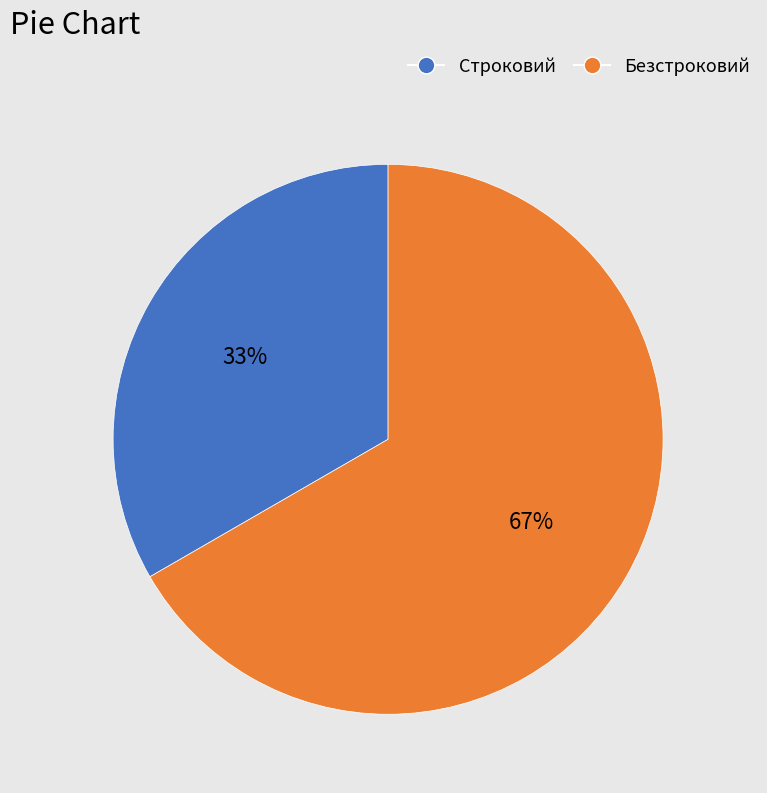

How many segments does this pie chart have?

2